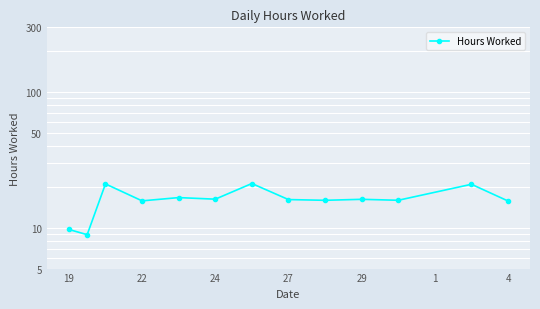

What is the difference between the maximum and minimum values?

12.3